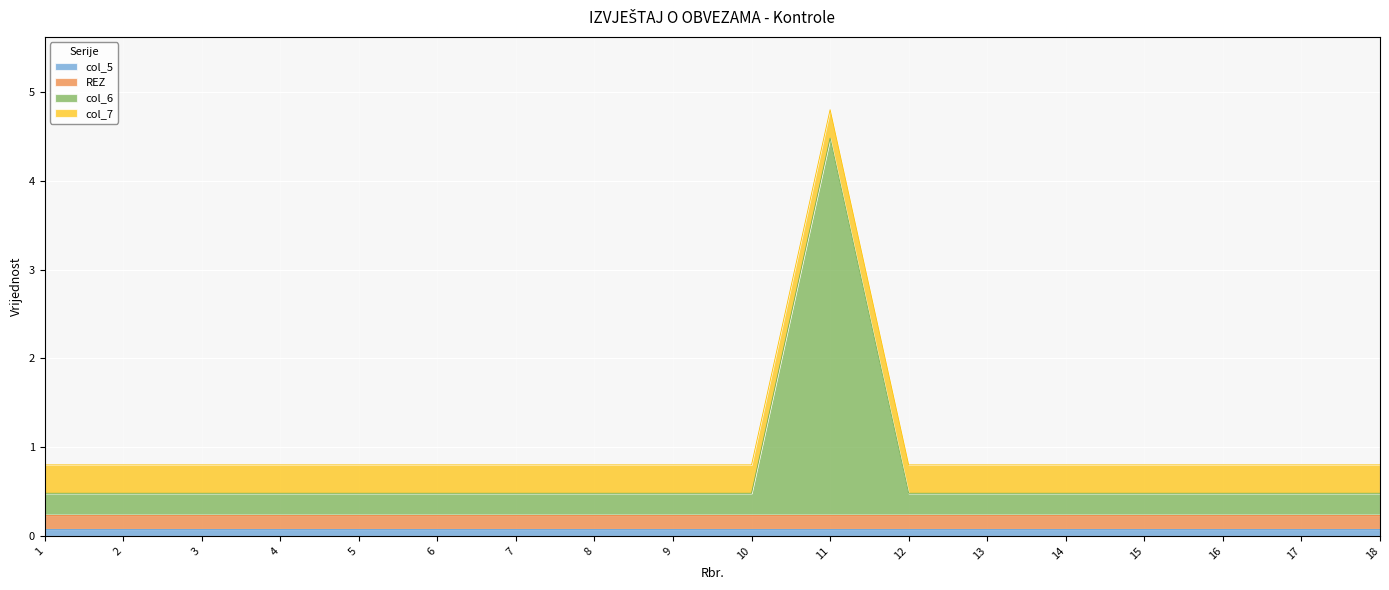

List the labels in order of col_6 value, largest first.

11, 1, 2, 3, 4, 5, 6, 7, 8, 9, 10, 12, 13, 14, 15, 16, 17, 18